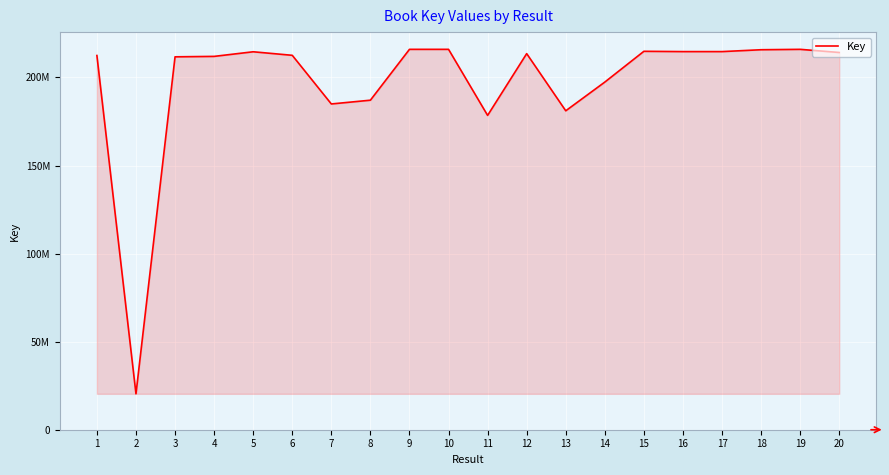

Read the value at 12, to the nearest 100.

213533200